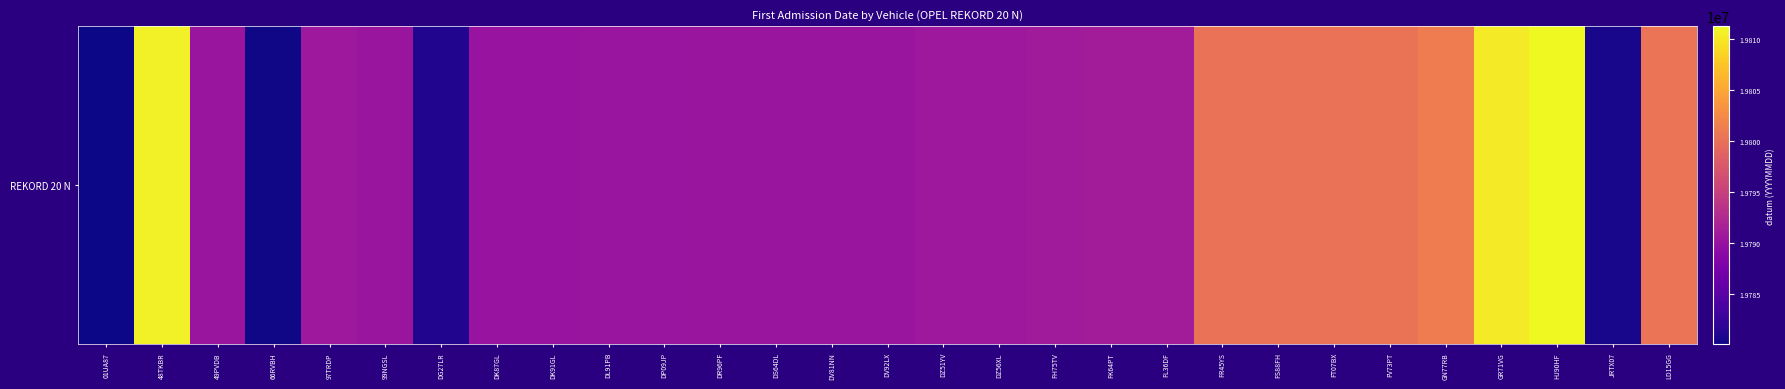

Reading right to left, list all the values displayed in this chart.

LD15GG=19800506	JRTX07=19780621	HJ90HF=19811208	GR71VG=19810216	GN77RB=19801230	FV73PT=19800327	FT07BX=19800214	FS88FH=19800207	FR45YS=19800215	FL36DF=19791116	FK64PT=19791102	FH75TV=19791015	DZ56XL=19790622	DZ51YV=19790614	DV92LX=19790427	DV81NN=19790420	DS64DL=19790324	DR96PF=19790410	DP09JP=19790306	DL91PB=19790307	DK91GL=19790125	DK87GL=19790116	DG27LR=19781108	99NGSL=19790411	97TRDP=19790613	66RVBH=19780303	49PVDB=19790424	48TKBR=19810512	01UA87=19780116